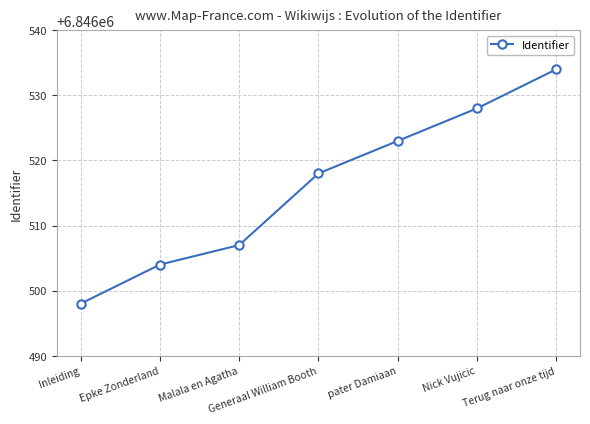

Reading left to right, transcribe all the data shown in this chart.

Inleiding=6846498	Epke Zonderland=6846504	Malala en Agatha=6846507	Generaal William Booth=6846518	pater Damiaan=6846523	Nick Vujicic=6846528	Terug naar onze tijd=6846534